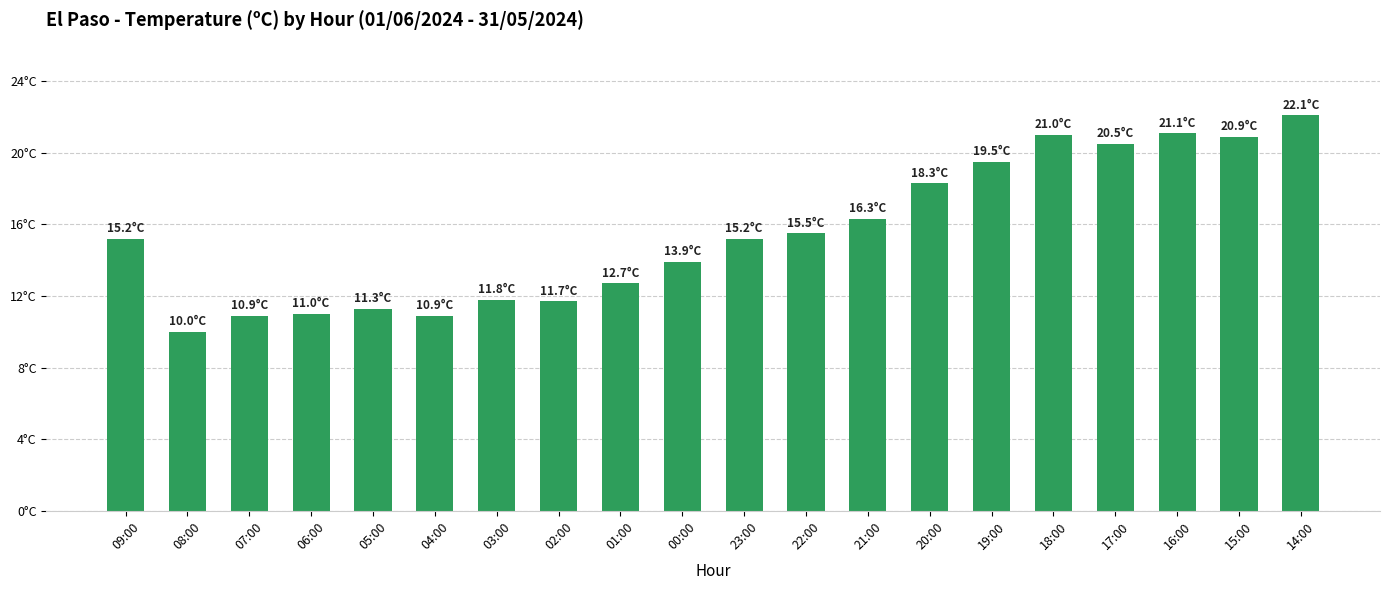

Are the bars horizontal?

No